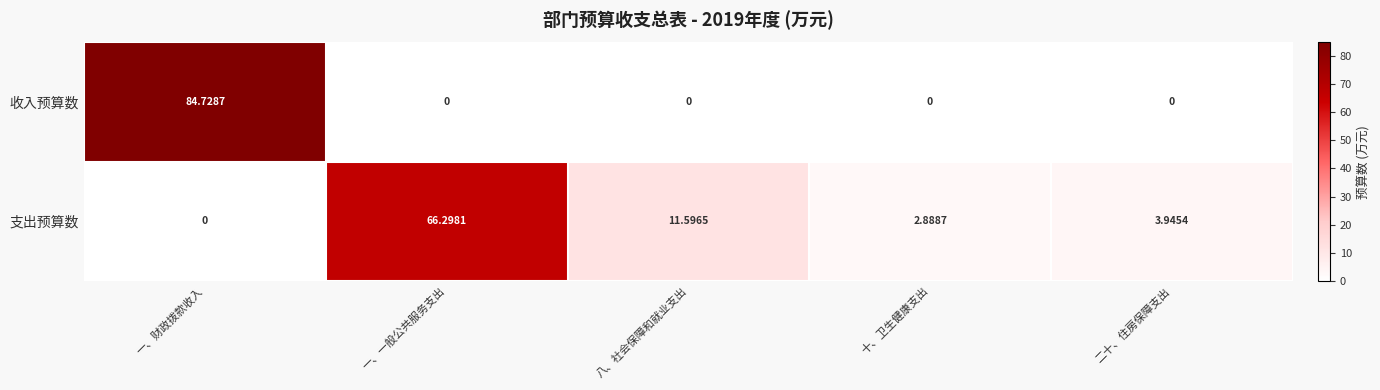

Is the value of 收入预算数 at 八、社会保障和就业支出 greater than the value of 支出预算数 at 一、一般公共服务支出?

No